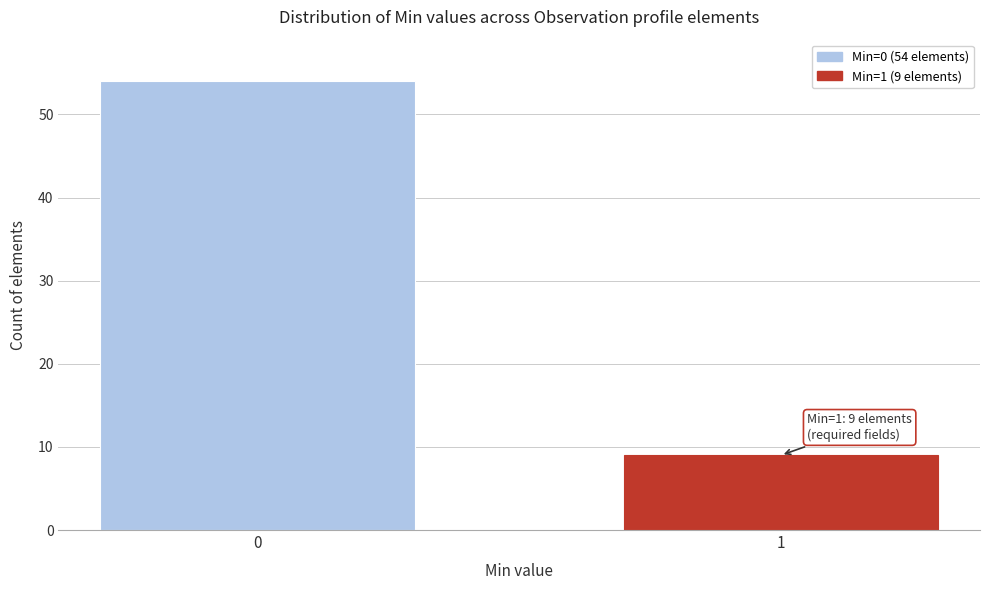

Reading left to right, what are all the values shown in this chart?

54	9